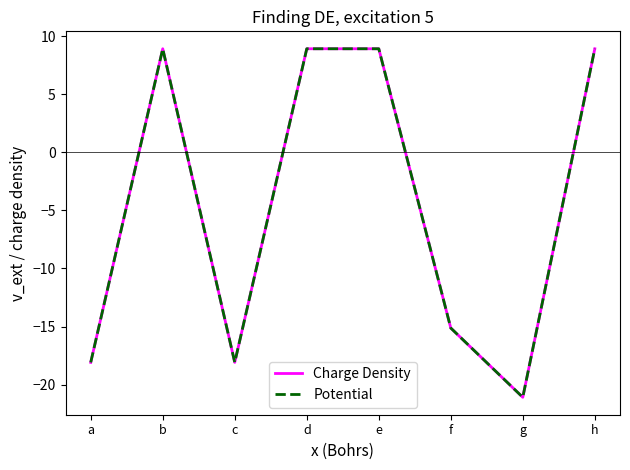

Is this an area chart (filled region under the line)?

No